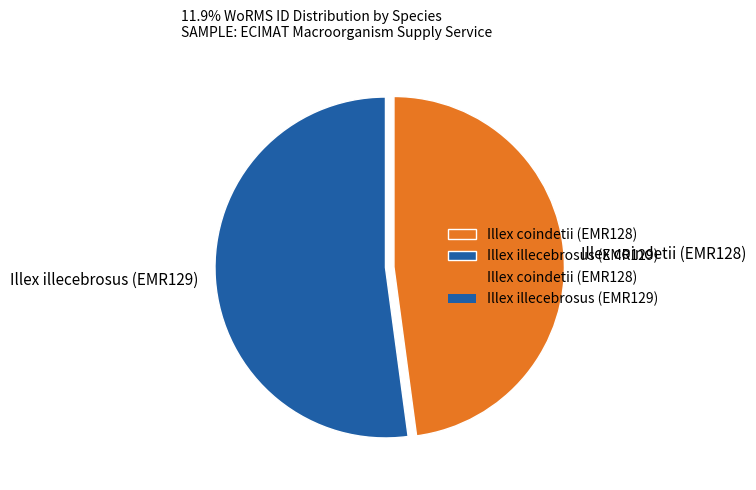

How many segments does this pie chart have?

2